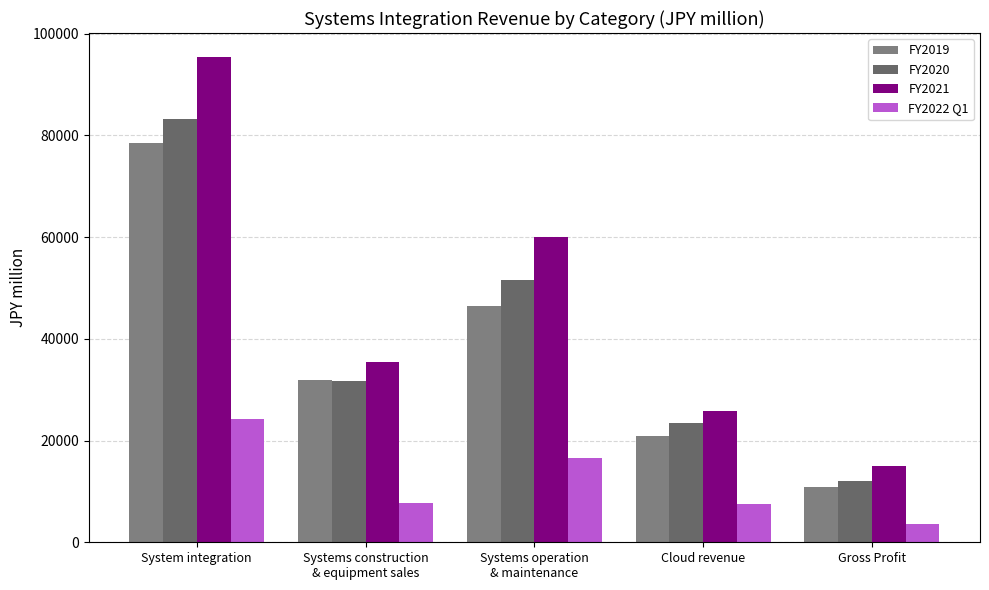

What is the maximum value for FY2020?

83283.9